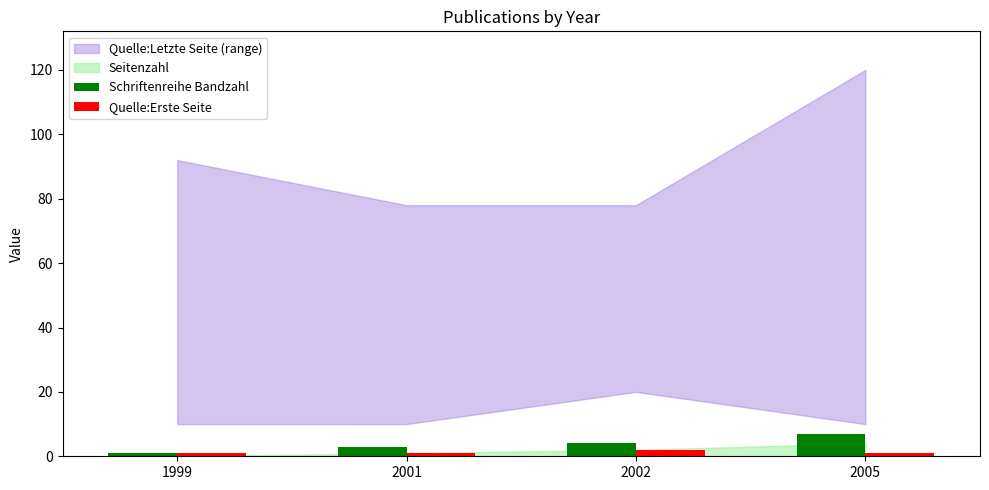

Reading left to right, what are all the values shown in this chart?

Schriftenreihe Bandzahl: 1	3	4	7
Quelle:Erste Seite: 1	1	2	1